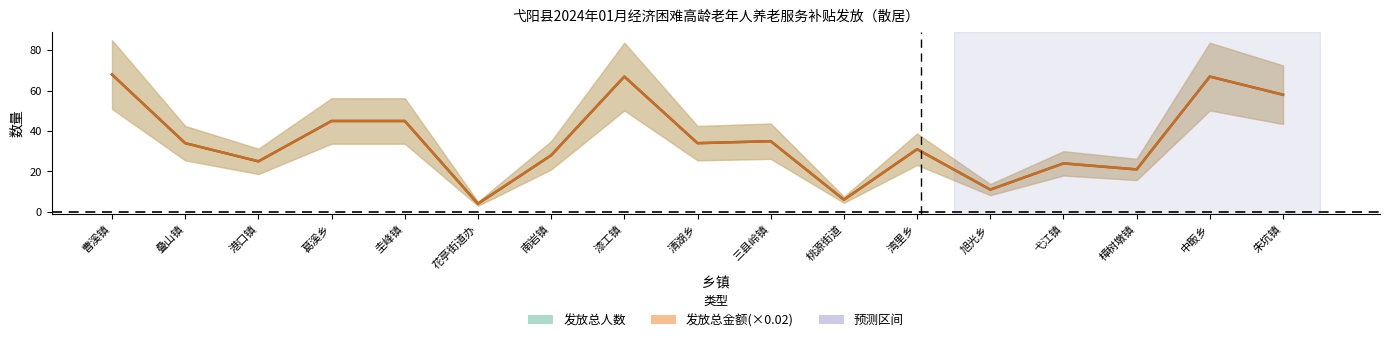

Reading left to right, extract all data points from this chart.

发放总人数: 曹溪镇=68	叠山镇=34	港口镇=25	葛溪乡=45	圭峰镇=45	花亭街道办=4	南岩镇=28	漆工镇=67	清湖乡=34	三县岭镇=35	桃源街道=6	湾里乡=31	旭光乡=11	弋江镇=24	樟树墩镇=21	中畈乡=67	朱坑镇=58
发放总金额(×0.02): 曹溪镇=68	叠山镇=34	港口镇=25	葛溪乡=45	圭峰镇=45	花亭街道办=4	南岩镇=28	漆工镇=67	清湖乡=34	三县岭镇=35	桃源街道=6	湾里乡=31	旭光乡=11	弋江镇=24	樟树墩镇=21	中畈乡=67	朱坑镇=58